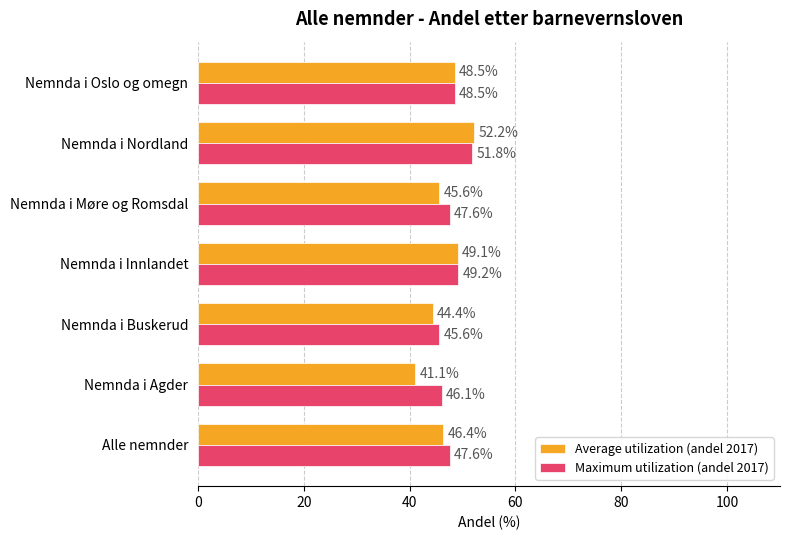

Which series changed the most between Nemnda i Nordland and Nemnda i Oslo og omegn?

Average utilization (andel 2017)